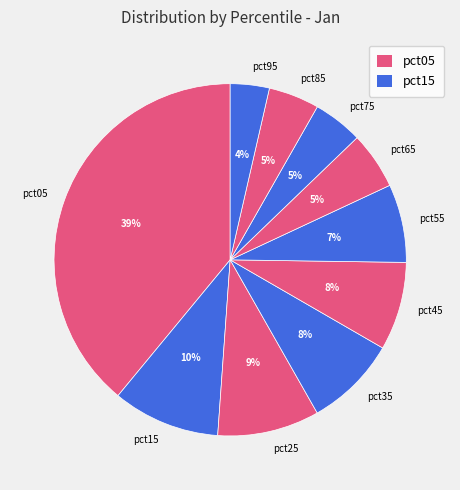

Is the sum of pct55 and pct65 greater than half?

No